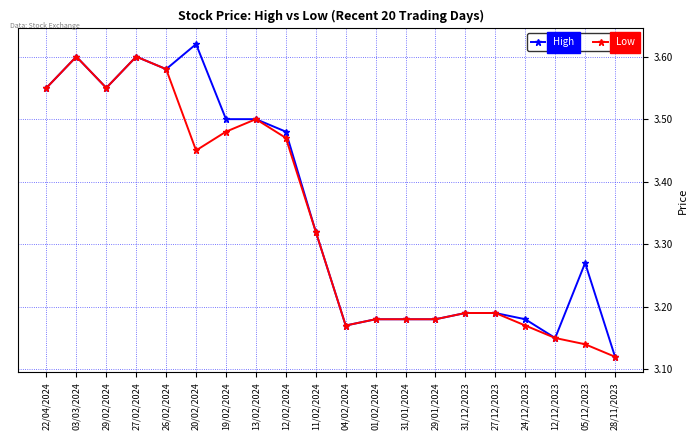

At which category does Low reach its first local peak?

03/03/2024